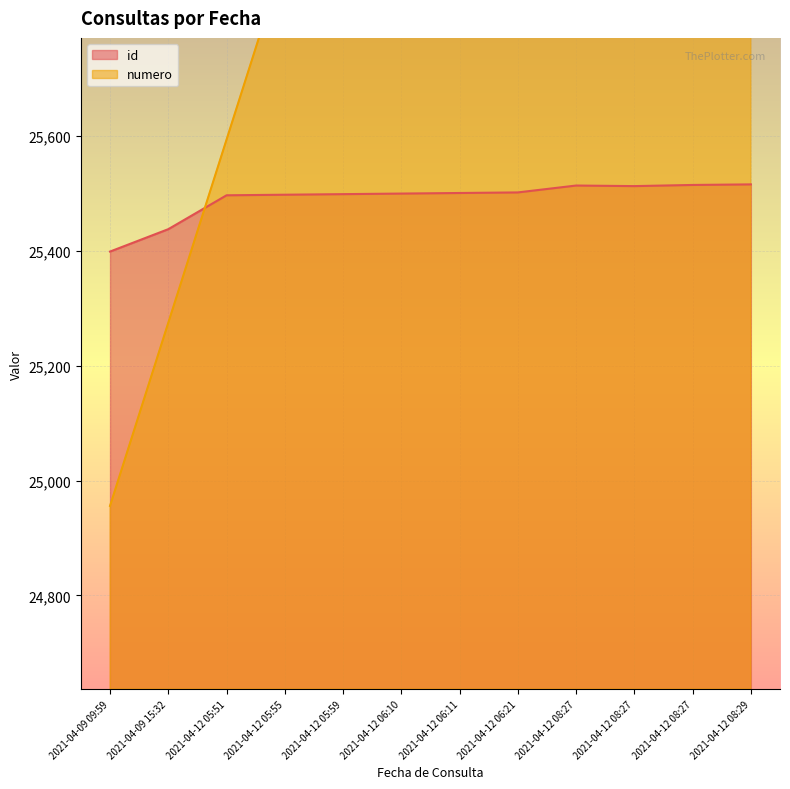

Is it true that id equals 40076.7 at 2021-04-09 15:32?

False